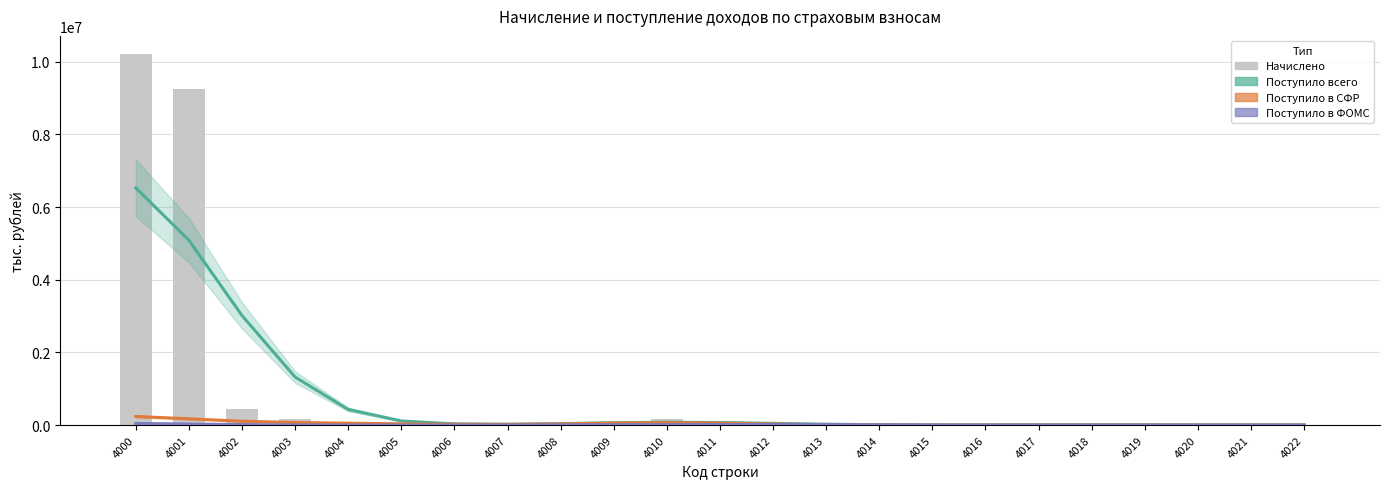

At which category is the sum across all series the highest?

4000